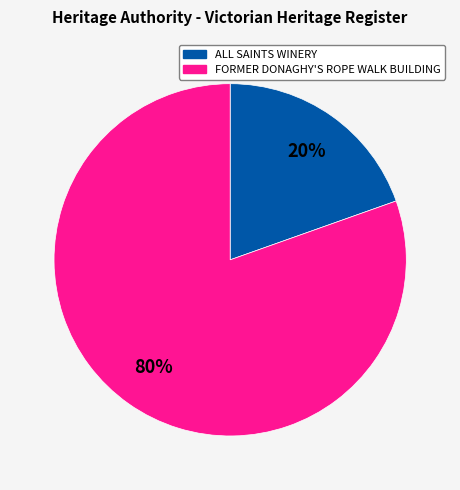

Which slice is the largest?

FORMER DONAGHY'S ROPE WALK BUILDING